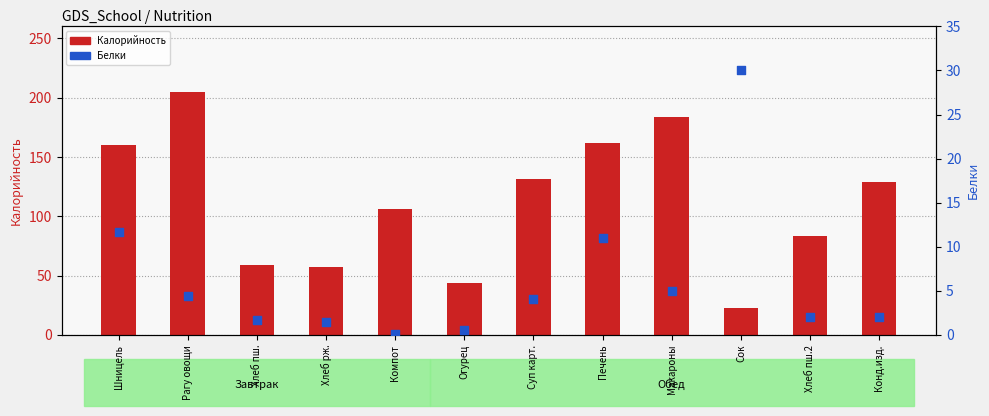

What are all the series names shown in the legend?

Калорийность, Белки